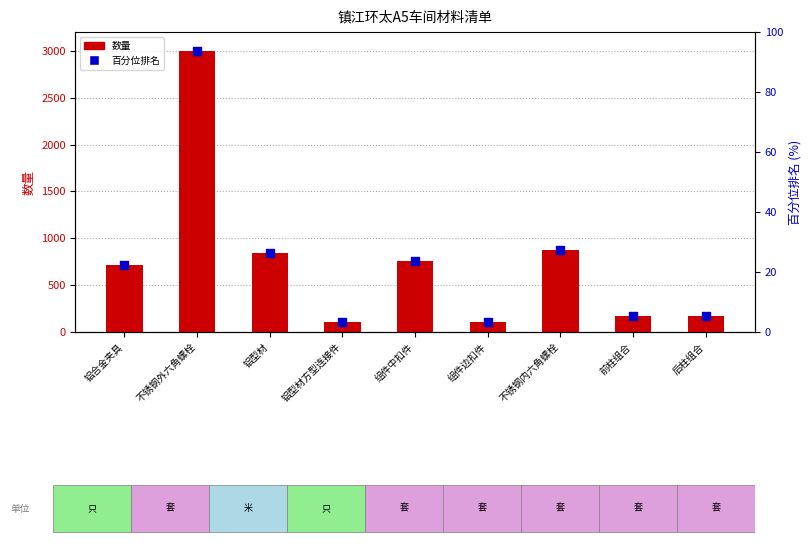

Which series reaches the minimum Y coordinate?

百分位排名